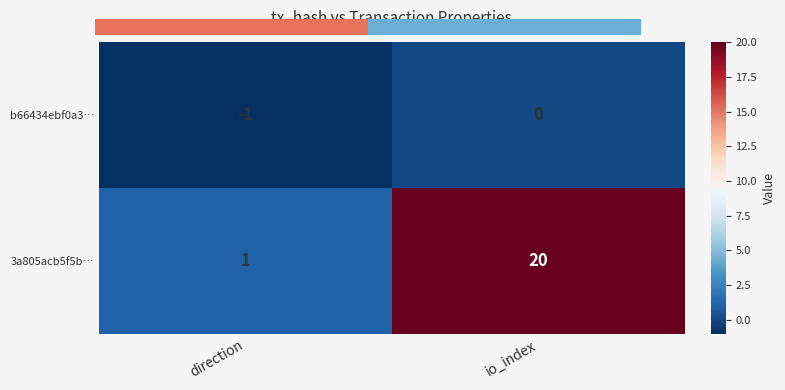

At which label does 3a805acb5f5b… reach its minimum?

direction